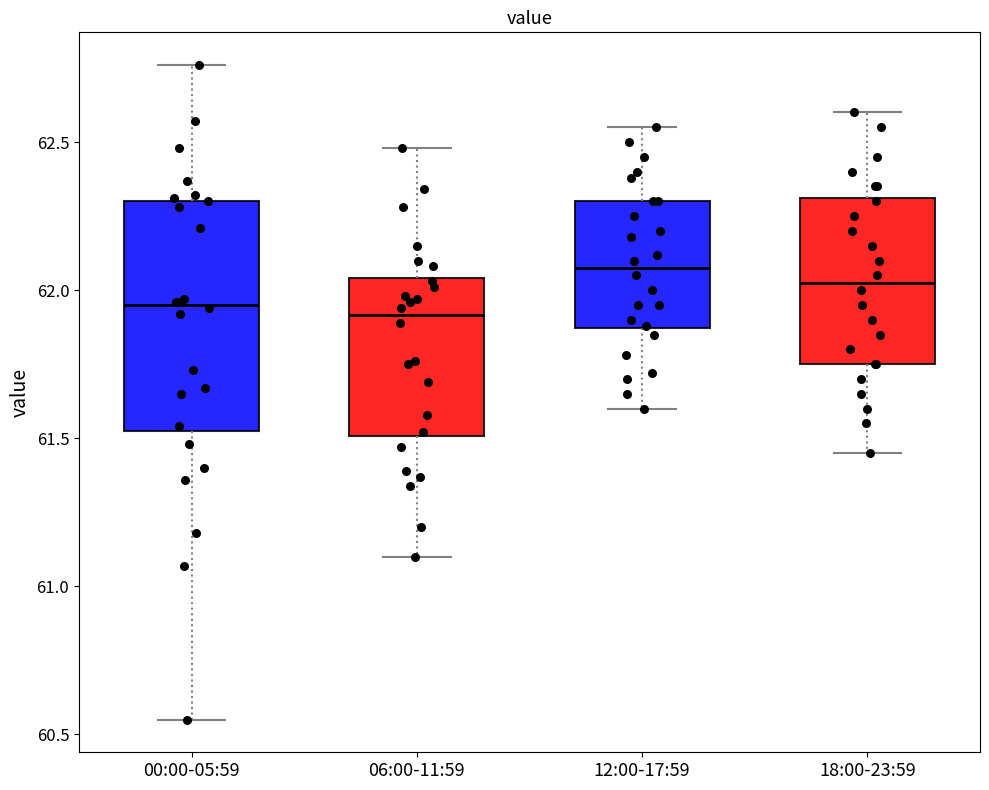

Reading left to right, transcribe this box plot: for each box, give where its median line is, the range the box spans, and where its two whiskers end, as read against the y-axis. The values are not printed on the chart, so give them approximately, as read against the axis.

00:00-05:59: median 61.95, box 61.55 to 62.30, whiskers 60.55 to 62.75
06:00-11:59: median 61.90, box 61.50 to 62.05, whiskers 61.10 to 62.50
12:00-17:59: median 62.10, box 61.85 to 62.30, whiskers 61.60 to 62.55
18:00-23:59: median 62.05, box 61.75 to 62.30, whiskers 61.45 to 62.60